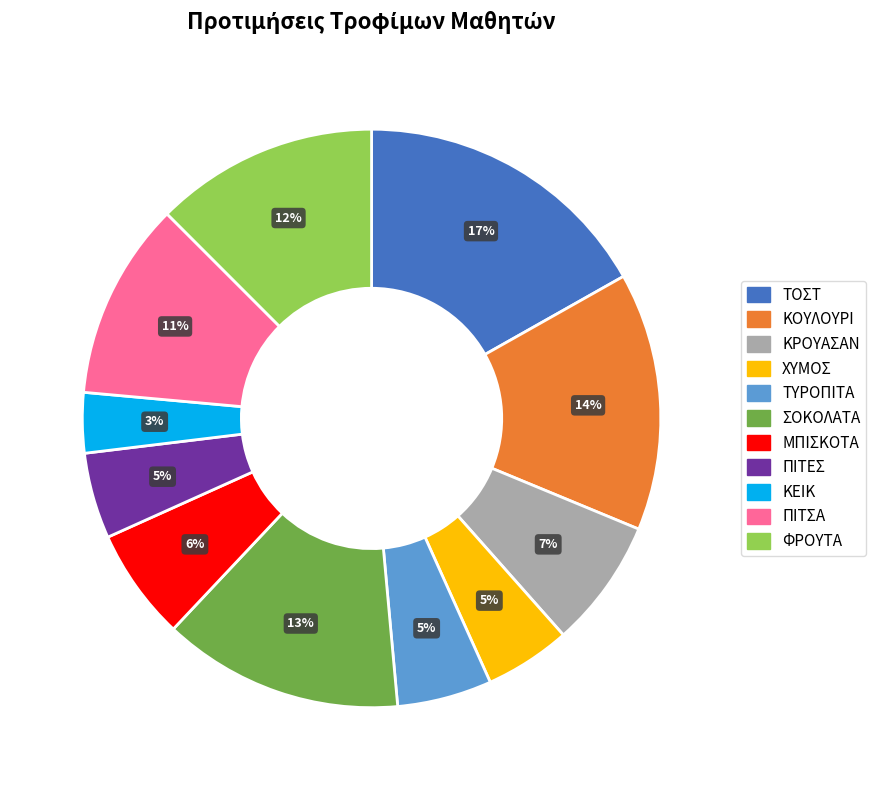

Which slice is the largest?

ΤΟΣΤ